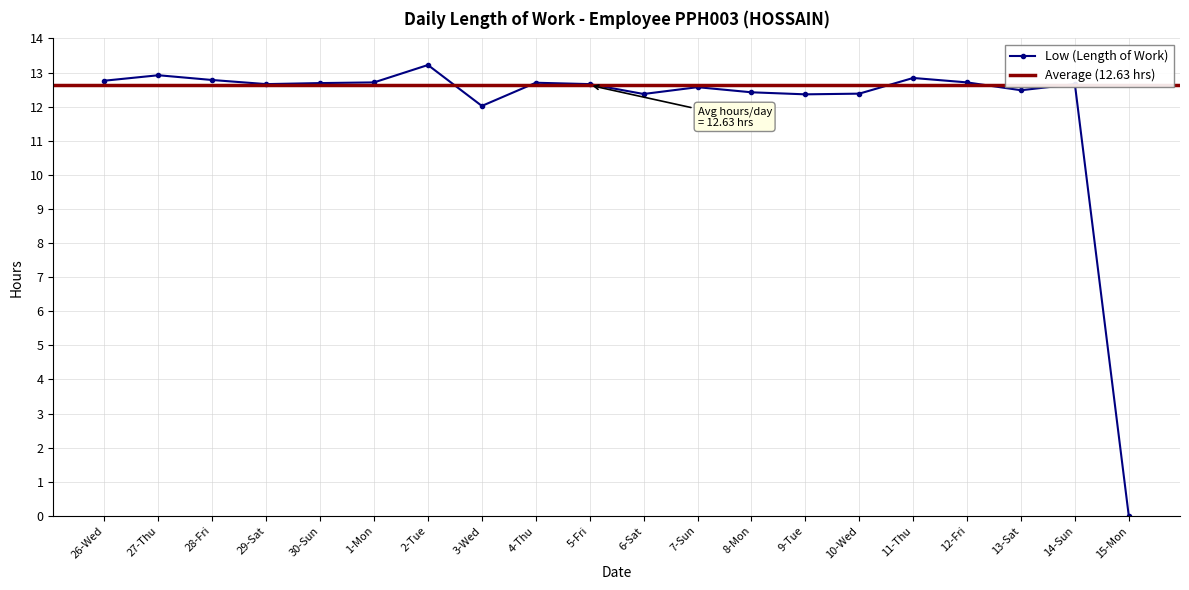

Reading right to left, transcribe all the data shown in this chart.

15-Mon=0.0	14-Sun=12.7	13-Sat=12.5	12-Fri=12.7	11-Thu=12.8	10-Wed=12.4	9-Tue=12.4	8-Mon=12.4	7-Sun=12.6	6-Sat=12.4	5-Fri=12.7	4-Thu=12.7	3-Wed=12.0	2-Tue=13.2	1-Mon=12.7	30-Sun=12.7	29-Sat=12.7	28-Fri=12.8	27-Thu=12.9	26-Wed=12.8